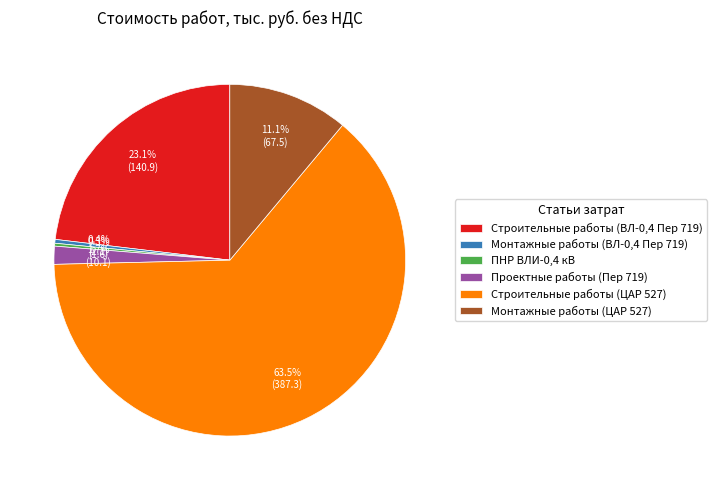

Do Строительные работы (ЦАР 527) and Строительные работы (ВЛ-0,4 Пер 719) together represent more than half of the pie?

Yes